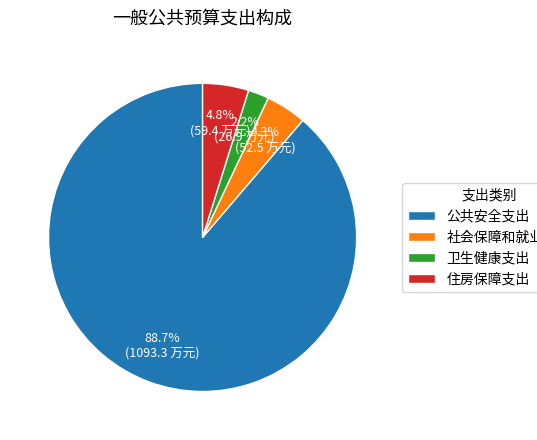

How many segments does this pie chart have?

4